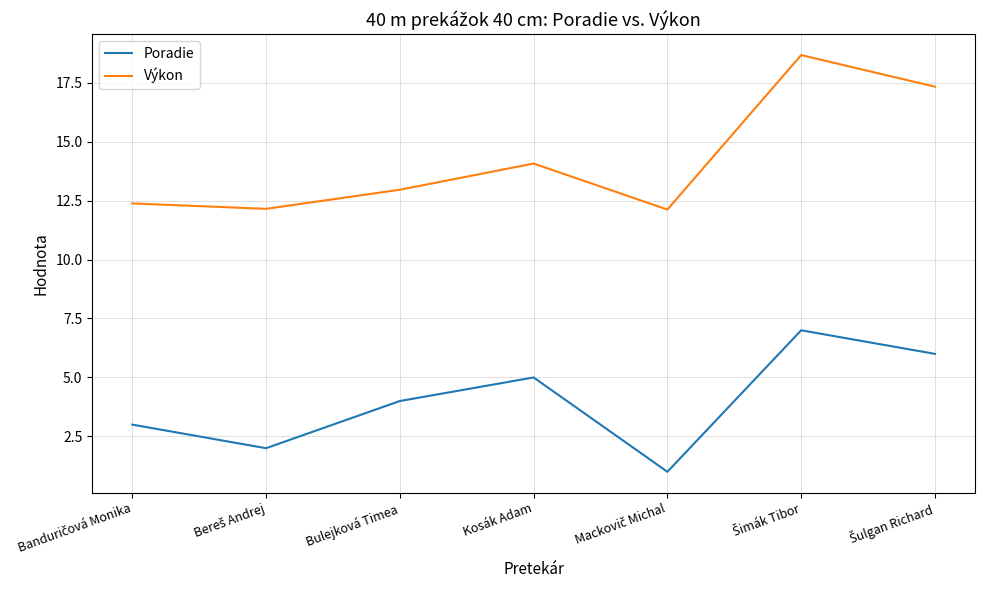

Which series has the largest total across all categories?

Výkon